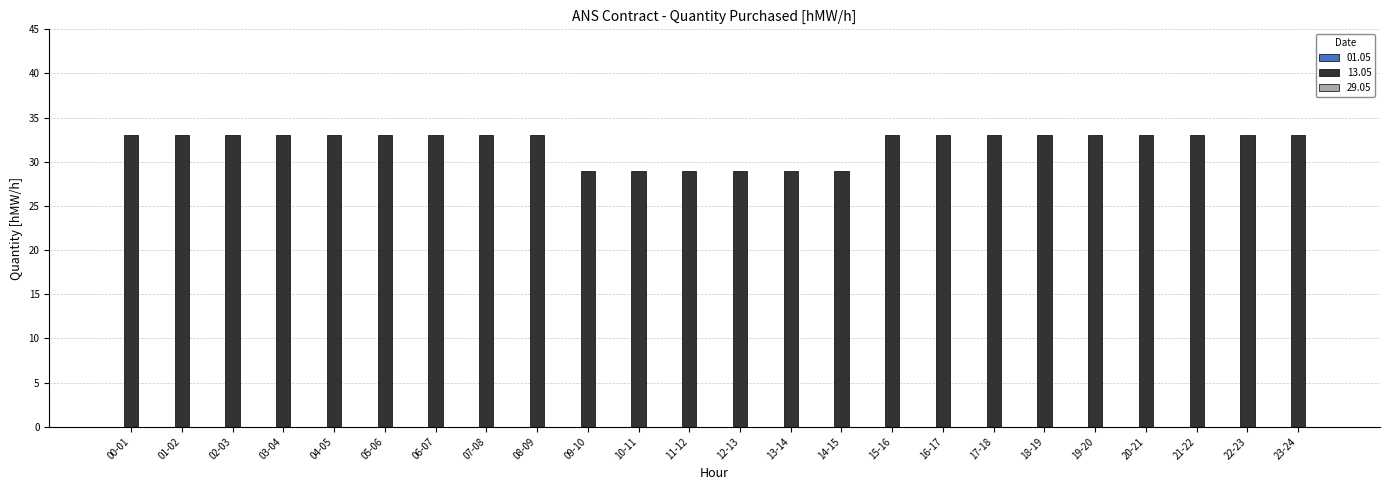

What is the sum of the values at 04-05 and 17-18?

66